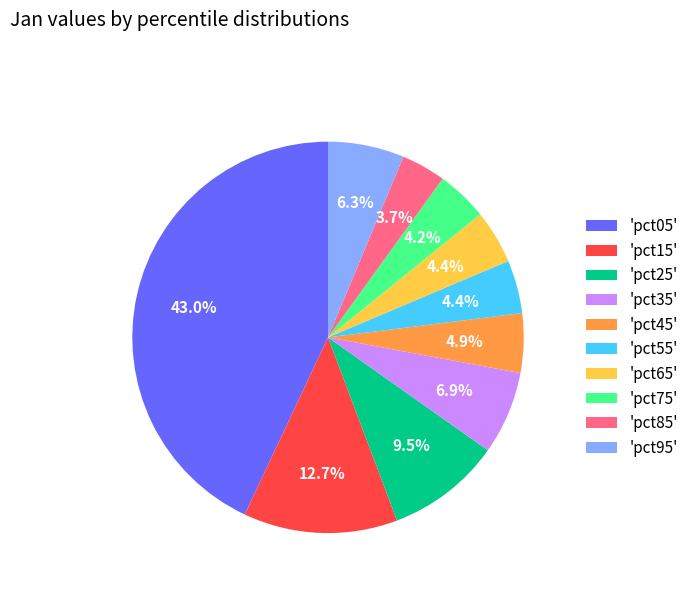

Is there any slice that represents more than half of the pie?

No